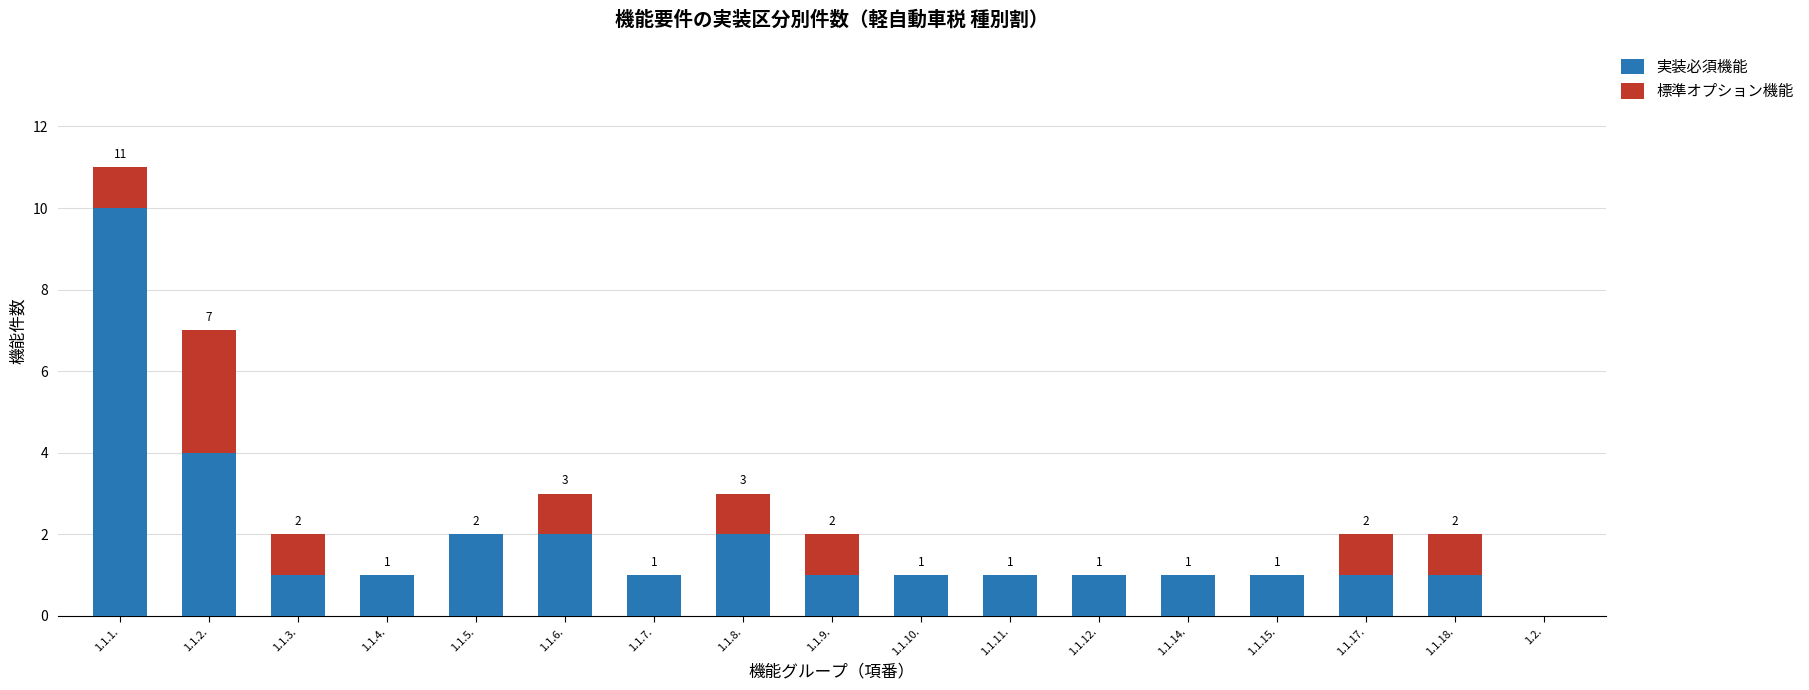

At which category is the sum across all series the highest?

1.1.1.